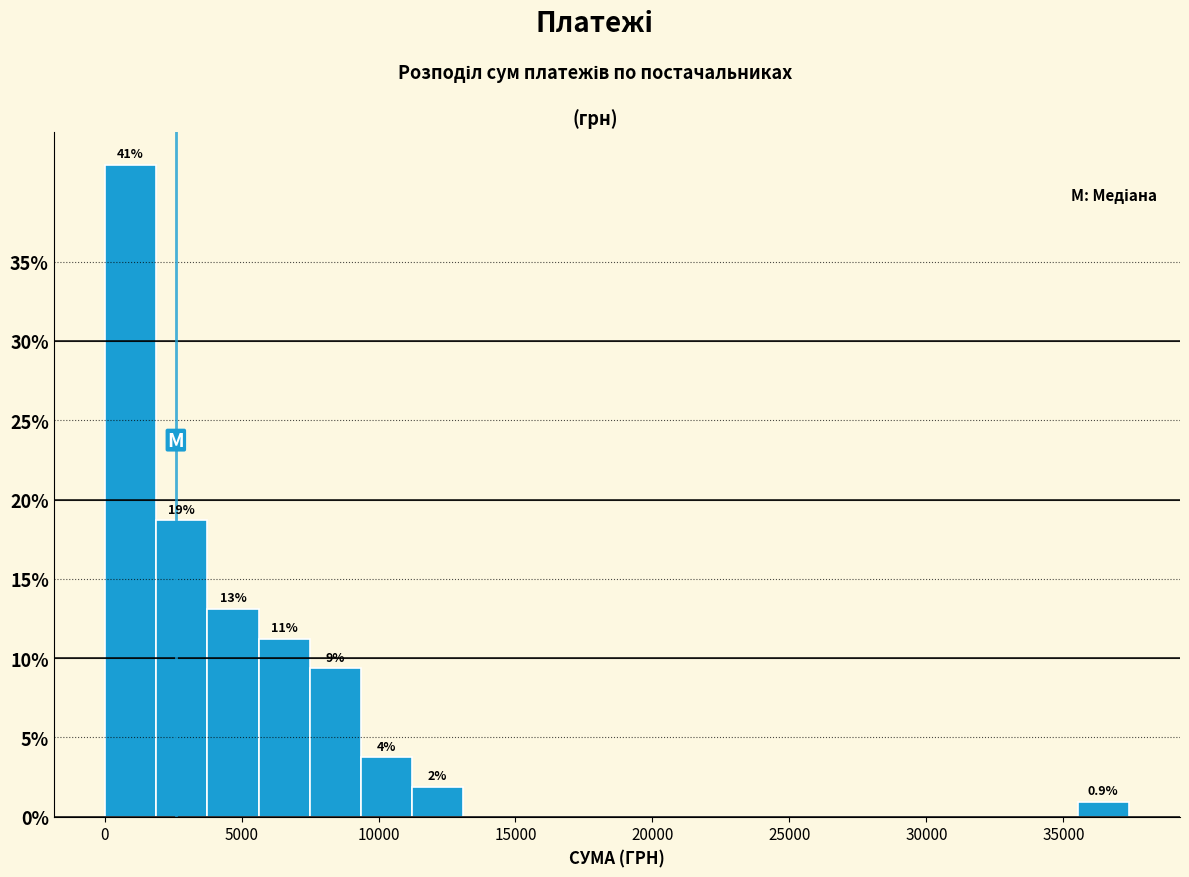

Read against the x-axis, roughly where is the centre of the tallest bar?

1000